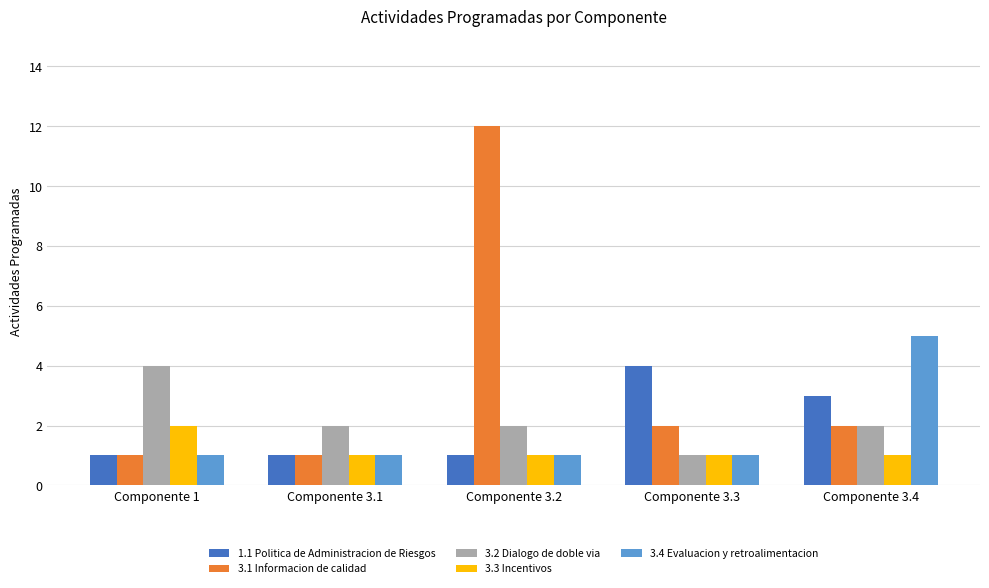

How many series are shown in this chart?

5